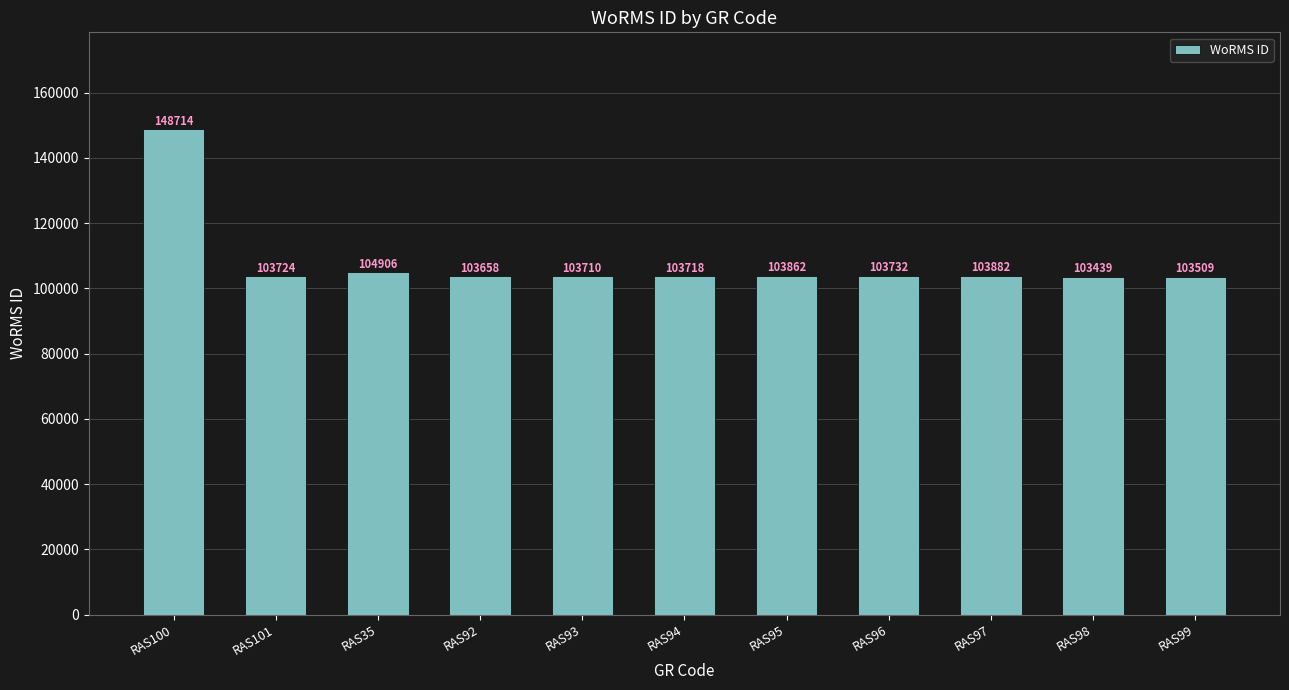

Is it true that the value at RAS101 is 103724?

True